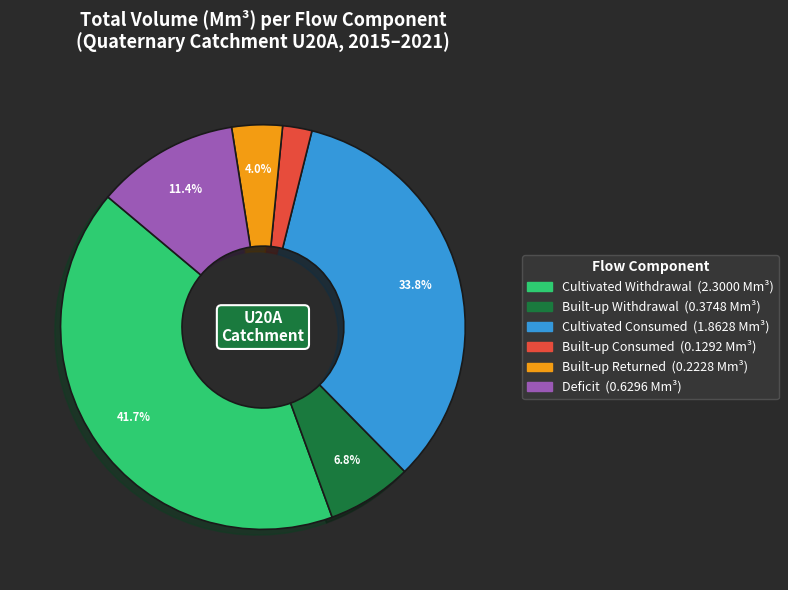

Is there any slice that represents more than half of the pie?

No